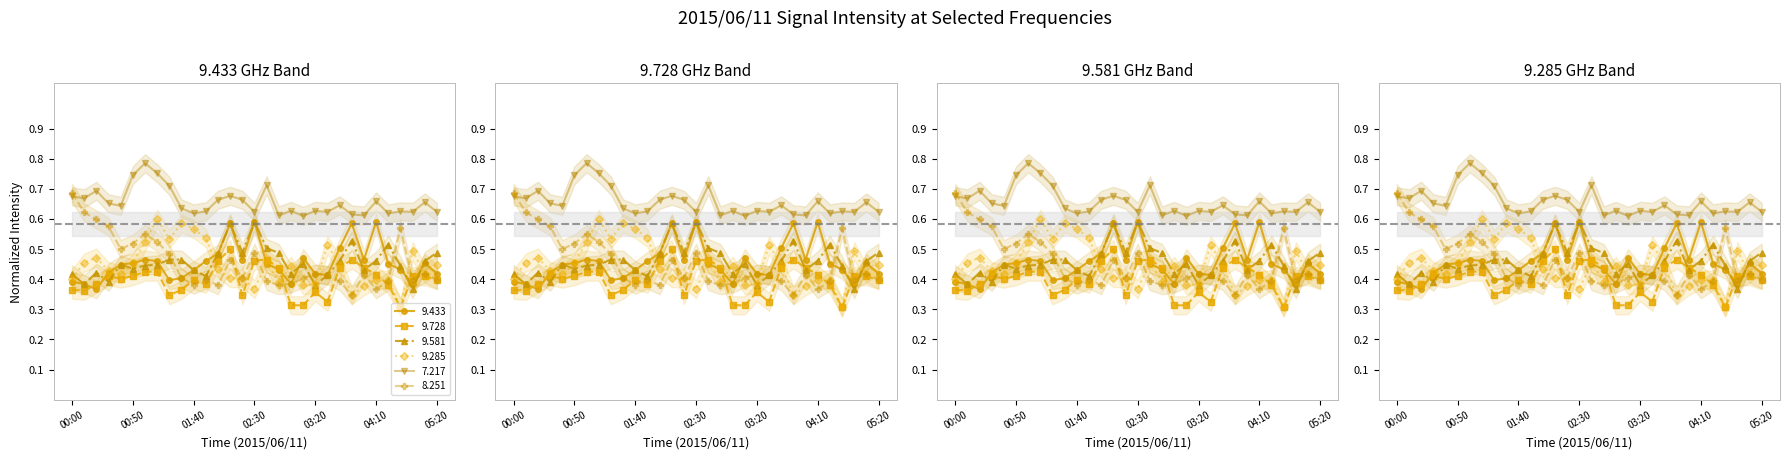

Count the number of data series in this chart.

6